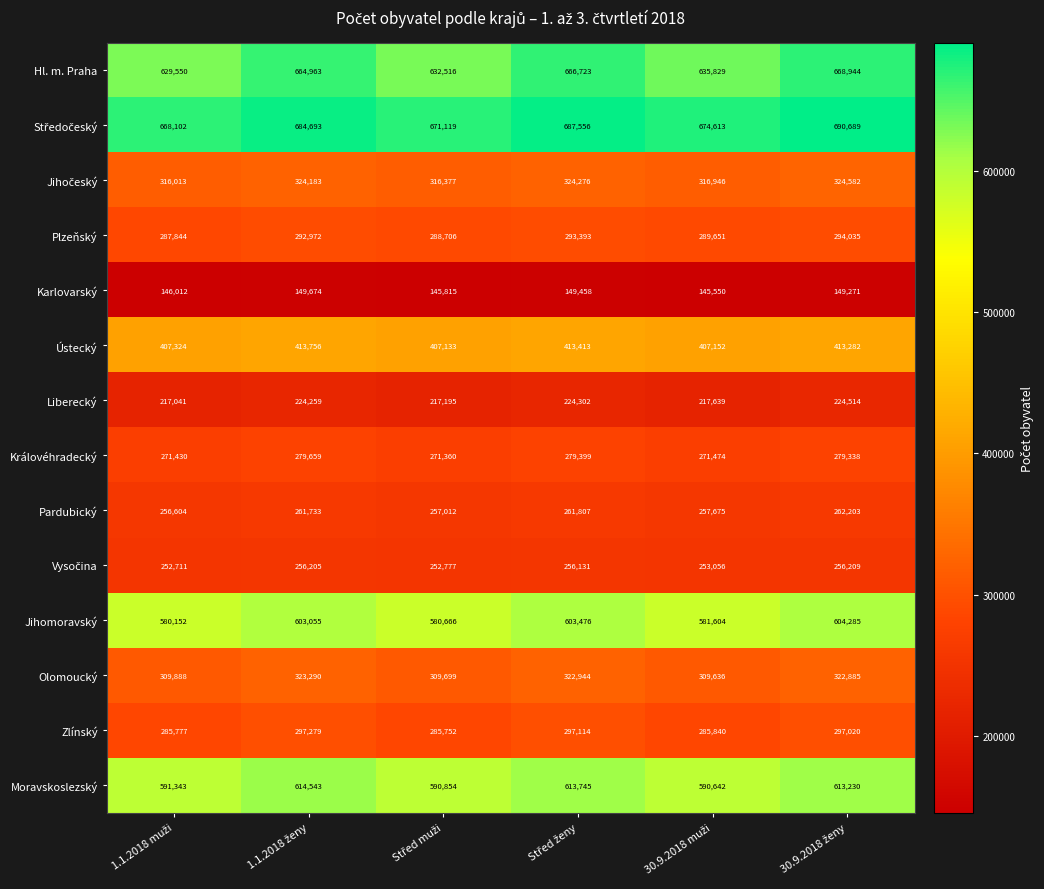

What is the difference between the maximum and minimum values in the Zlínský series?

11527